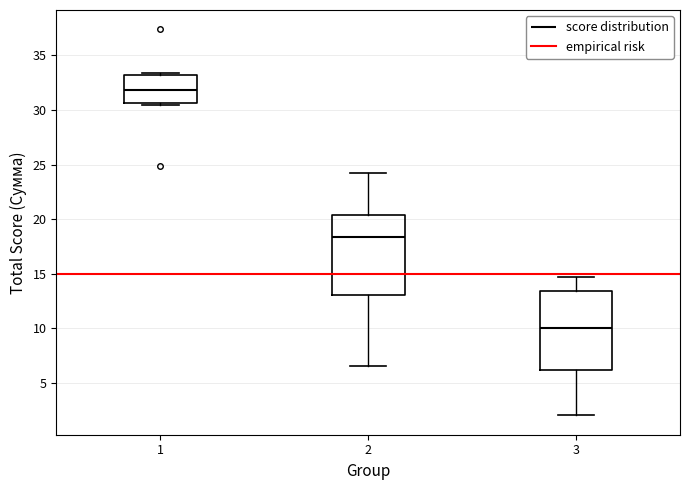

Where does the upper whisker of the box at x = 3 end on the y-axis? The values are not printed on the chart, so give them approximately, as read against the axis.

14.5